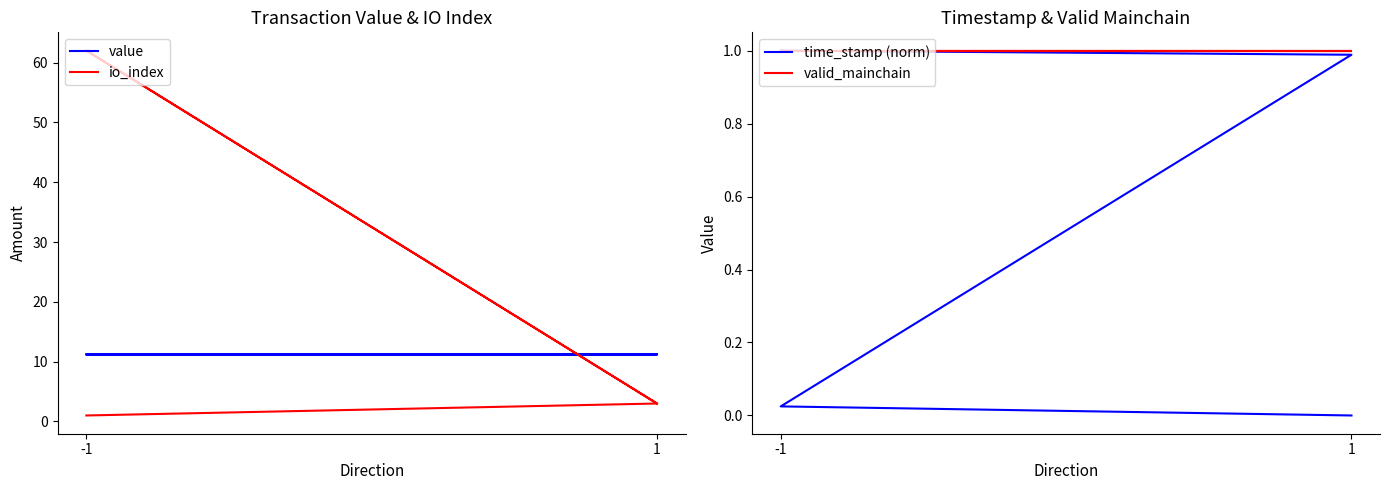

The valid_mainchain series shows 0.3 at -1. True or false?

False